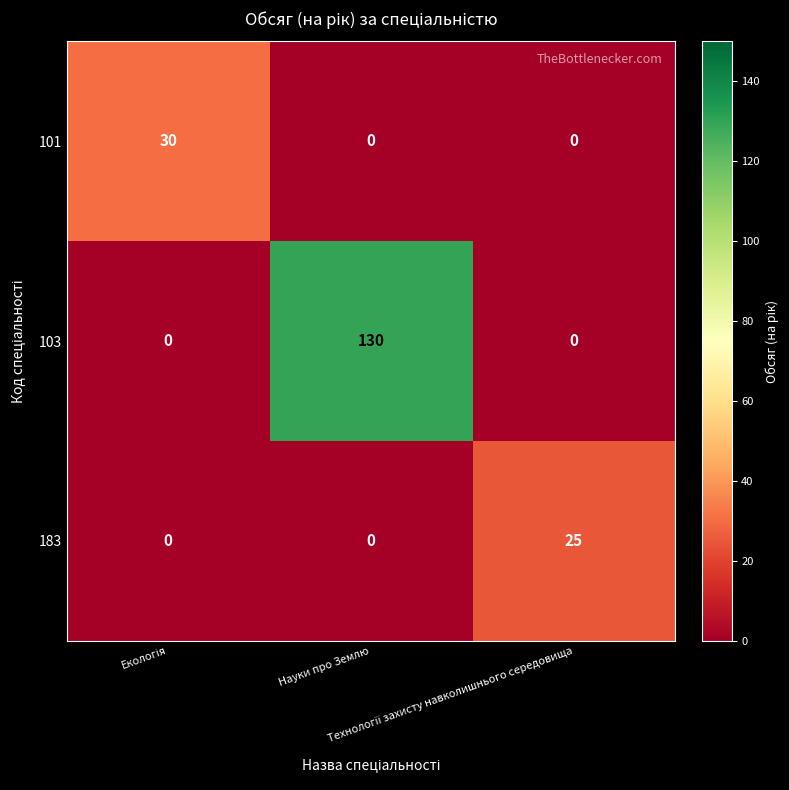

Which series has the largest range (max minus min)?

103